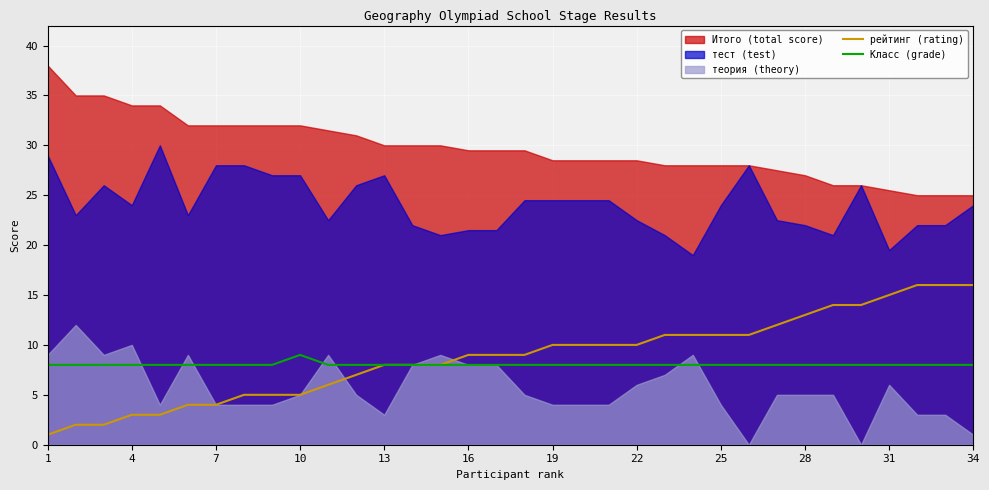

How many Класс (grade) values are between 8 and 9?

34